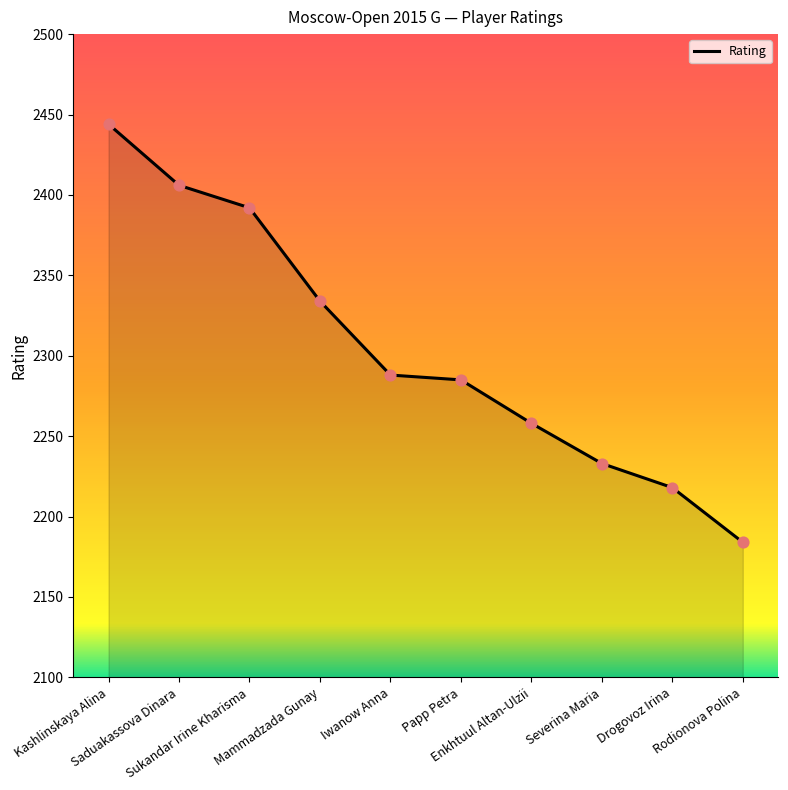

What is the change in value from Enkhtuul Altan-Ulzii to Rodionova Polina?

-74